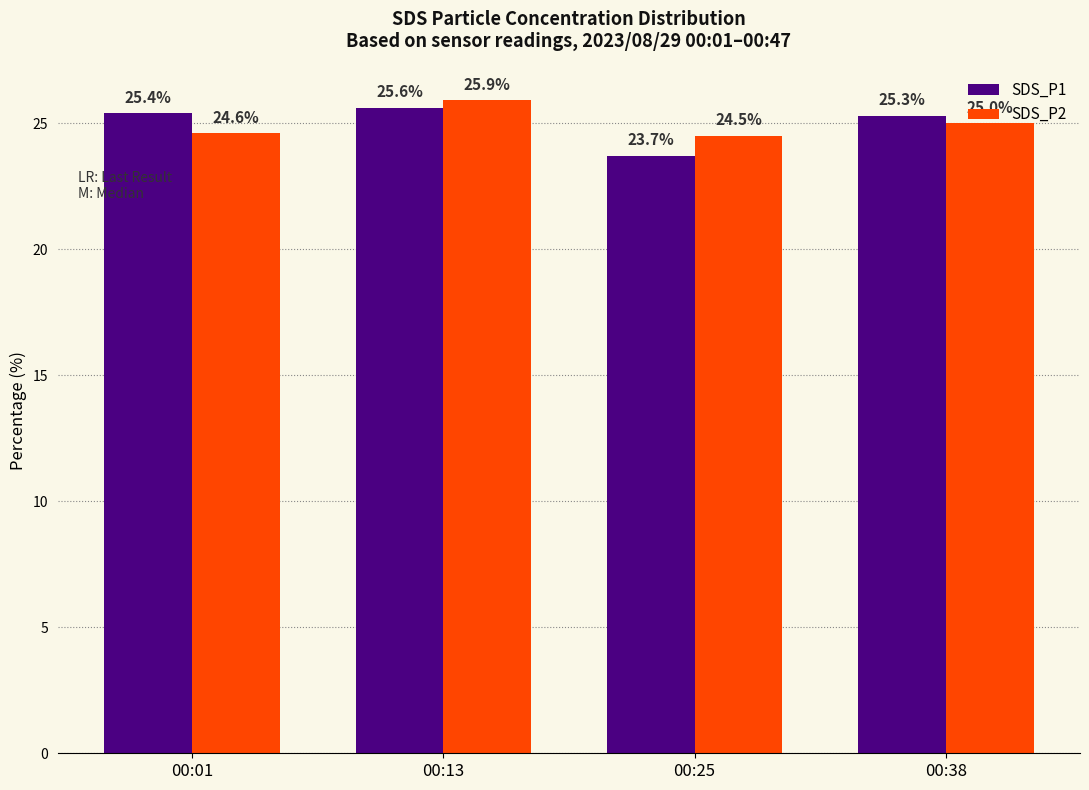

The value of SDS_P2 at 00:01 is 24.6. True or false?

True